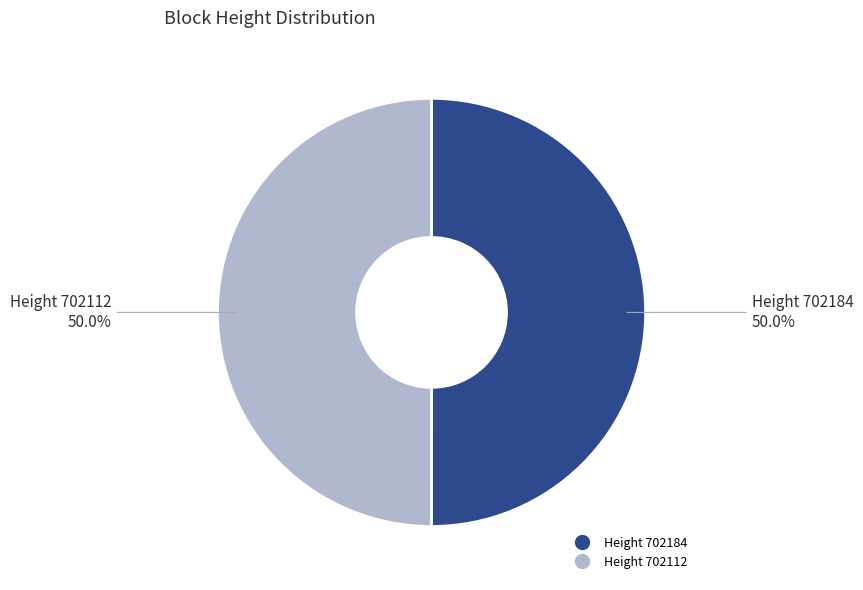

Count the number of slices in the pie.

2